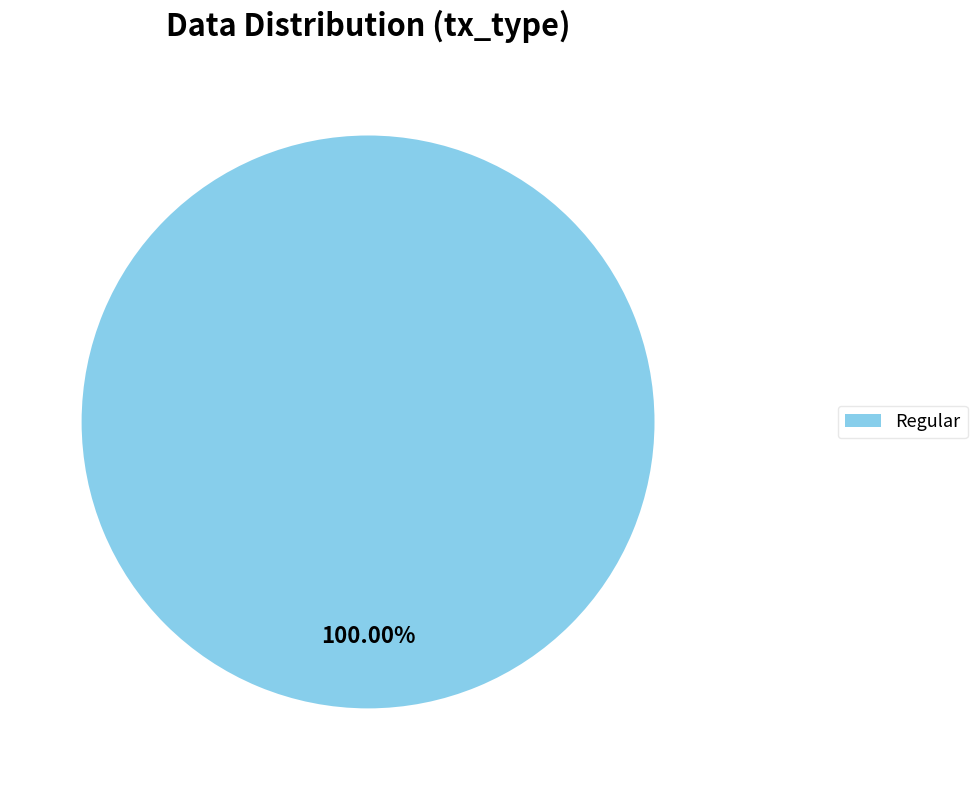

Which slice represents more than half of the pie?

Regular